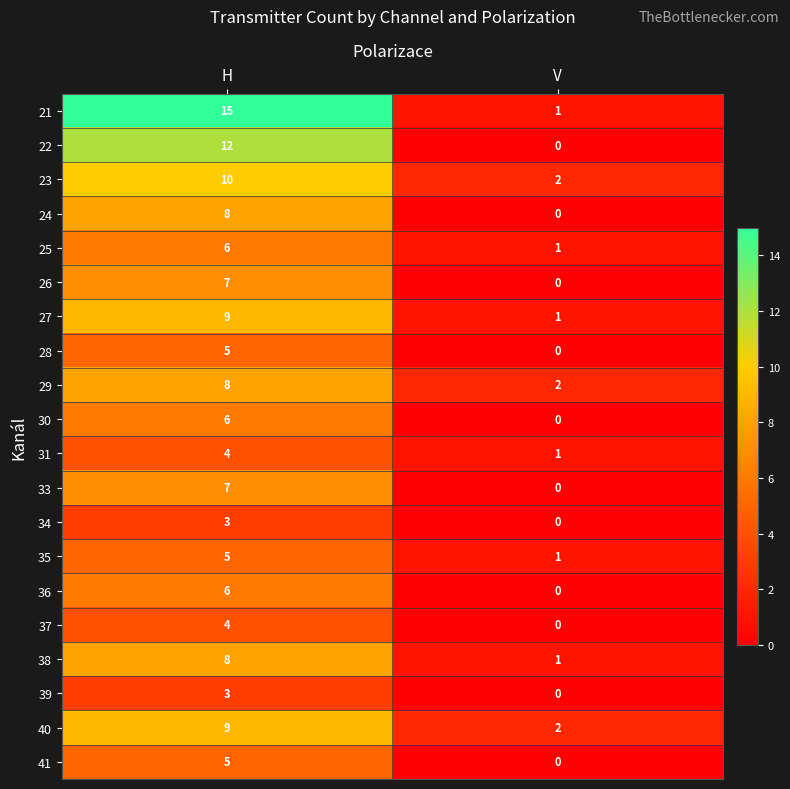

What is the spread (max minus min) of values at H?

12